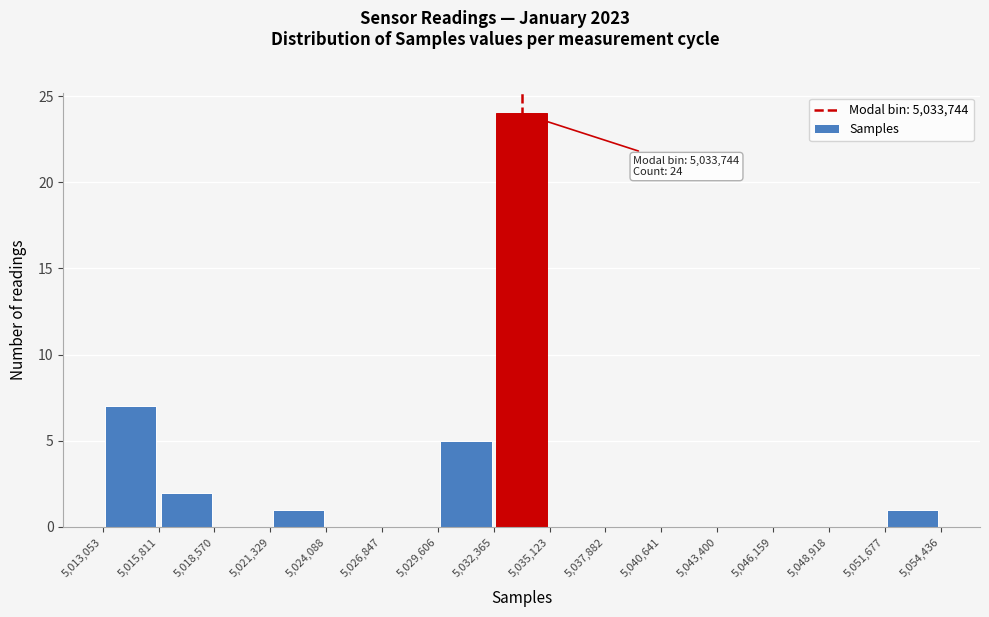

Which range on the x-axis has the tallest bar?

5,032,365 to 5,035,123